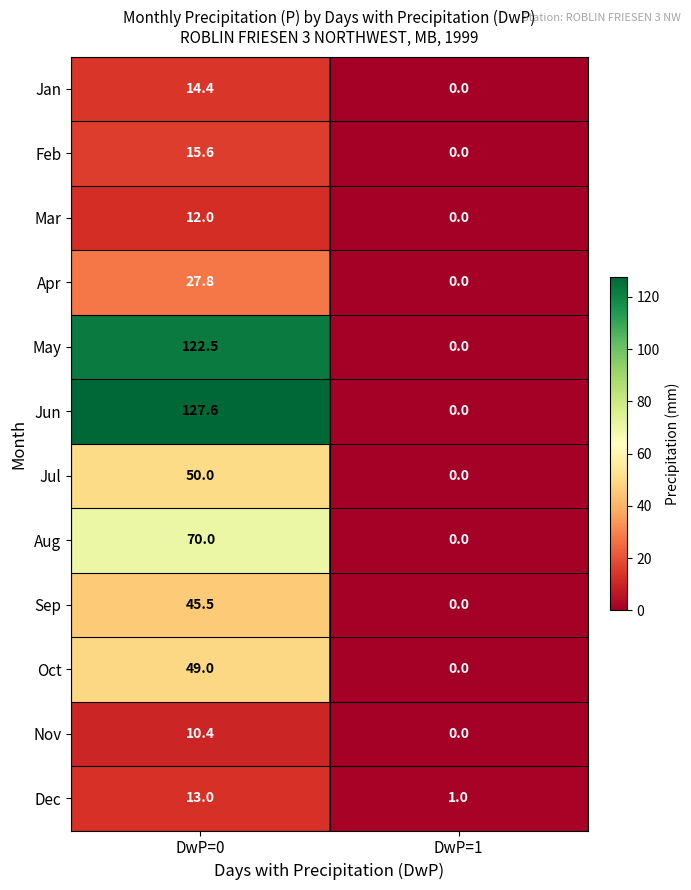

Rank the series by their maximum value, from highest to lowest.

Jun, May, Aug, Jul, Oct, Sep, Apr, Feb, Jan, Dec, Mar, Nov